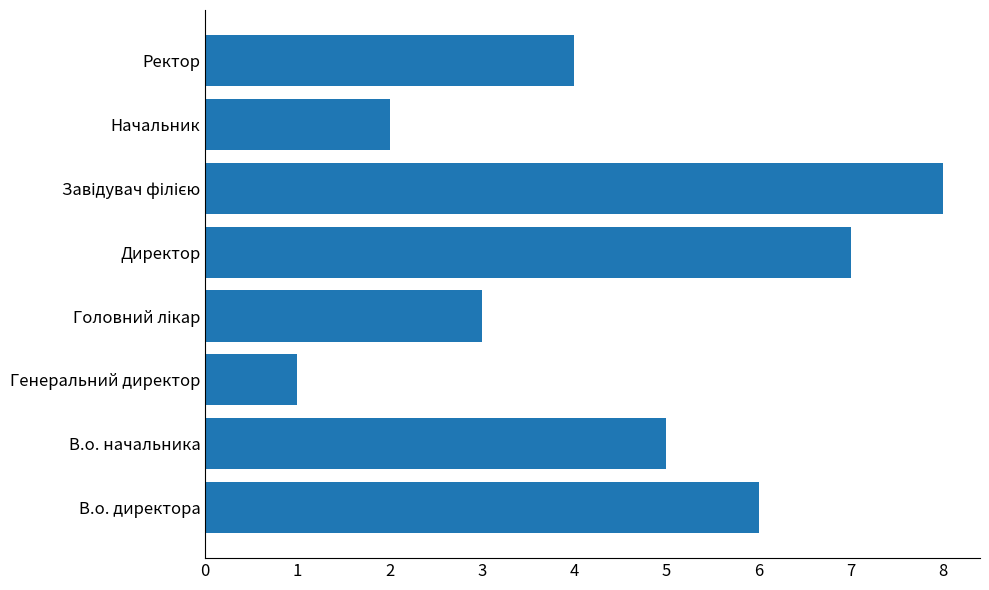

What is the sum of all values?

36